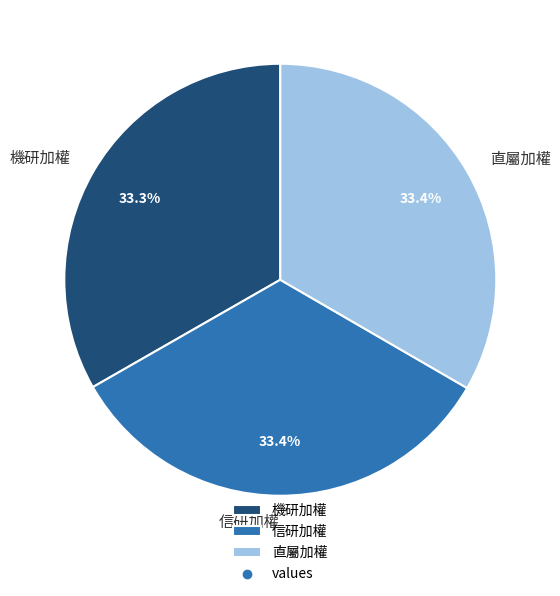

How many slices are in this pie chart?

3